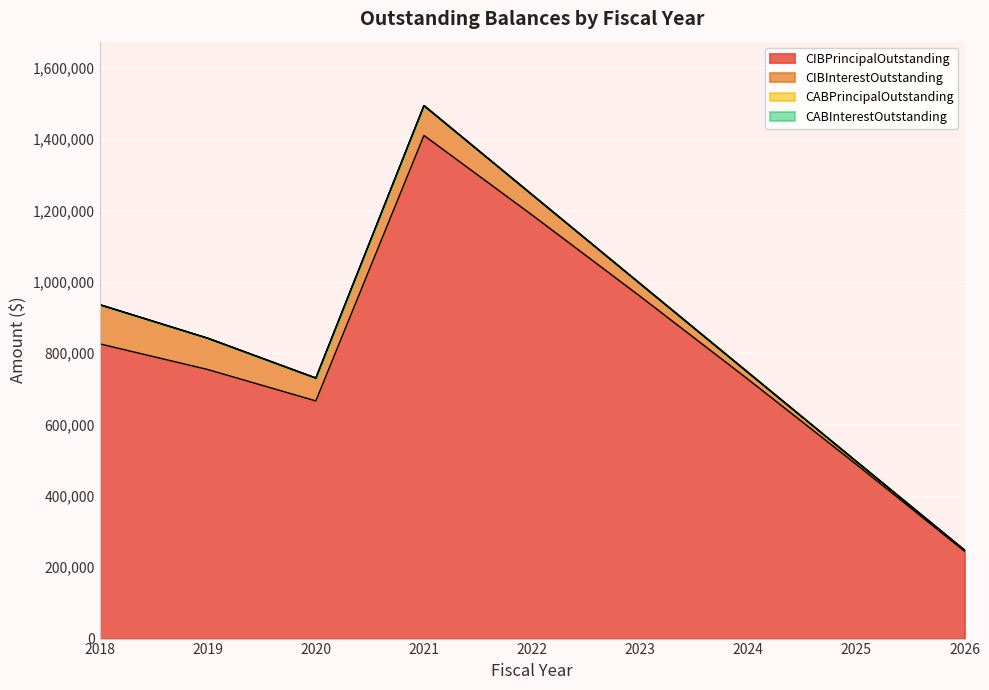

At which label does CIBPrincipalOutstanding first exceed 754000?

2018